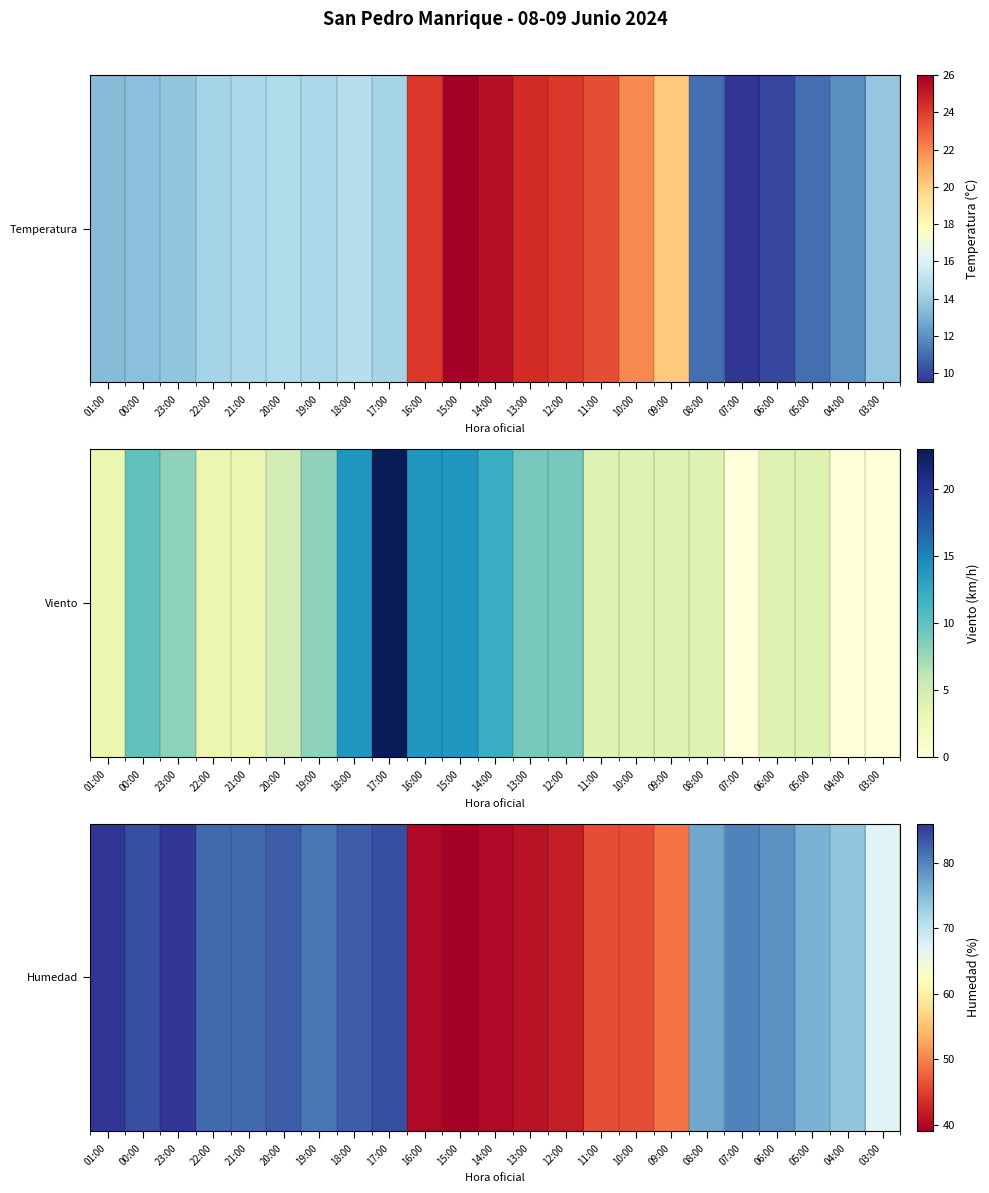

True or false: the data shows 40 at 16:00.

True